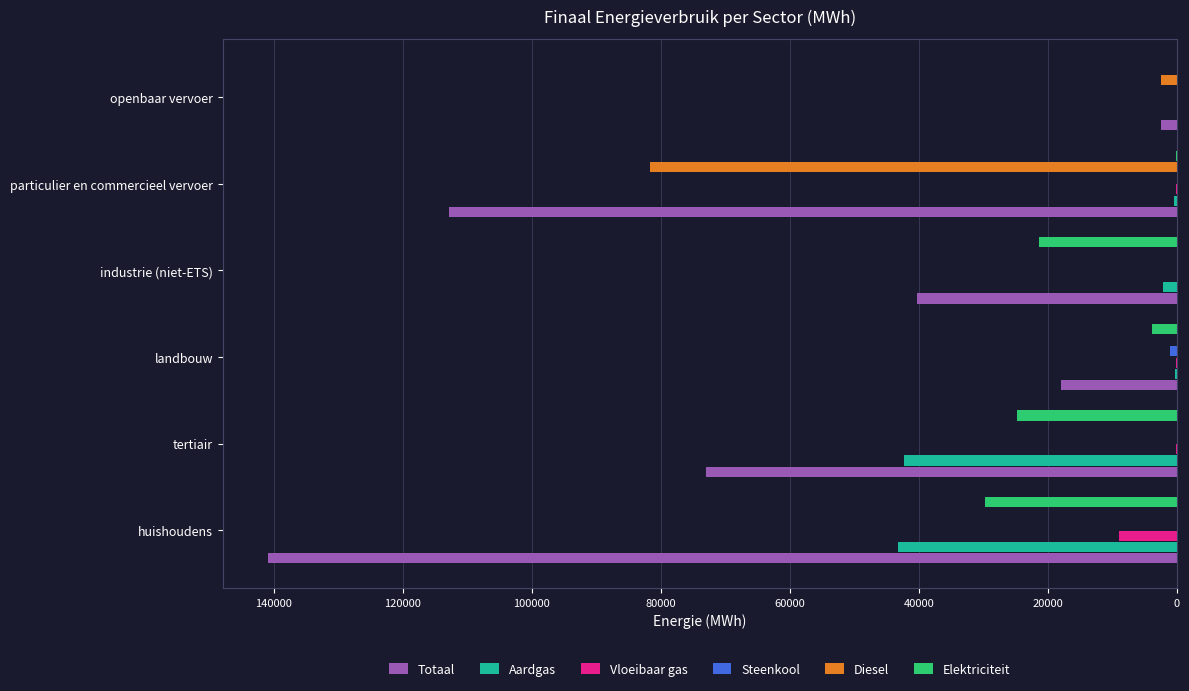

Which series has the largest total across all categories?

Totaal